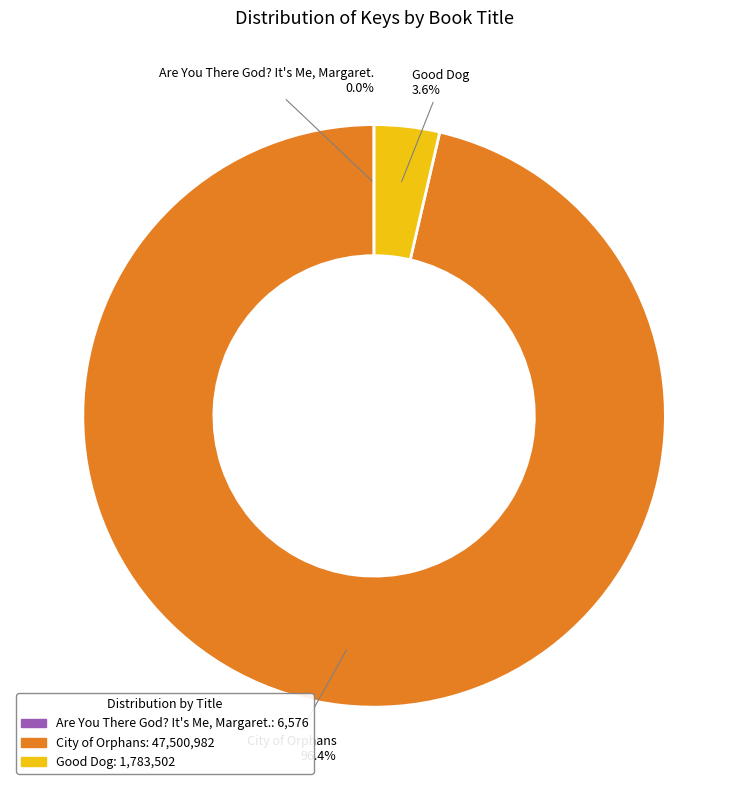

Between Good Dog and City of Orphans, which is larger?

City of Orphans